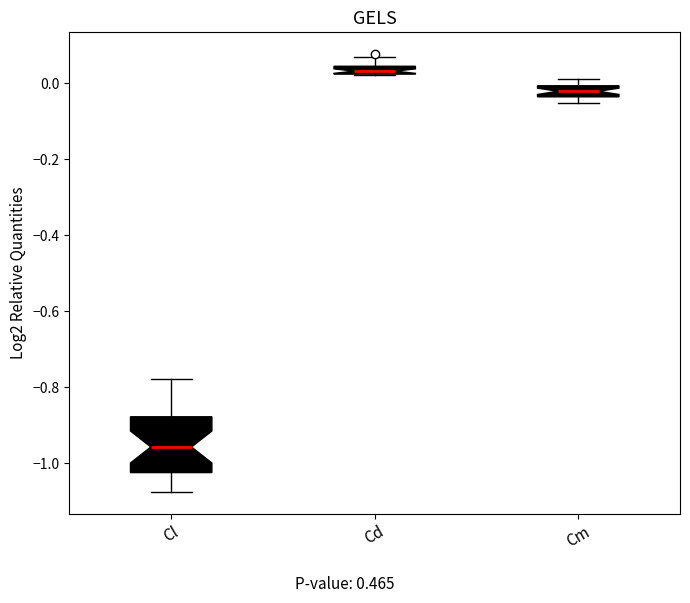

Which box has the lowest median line?

Cl